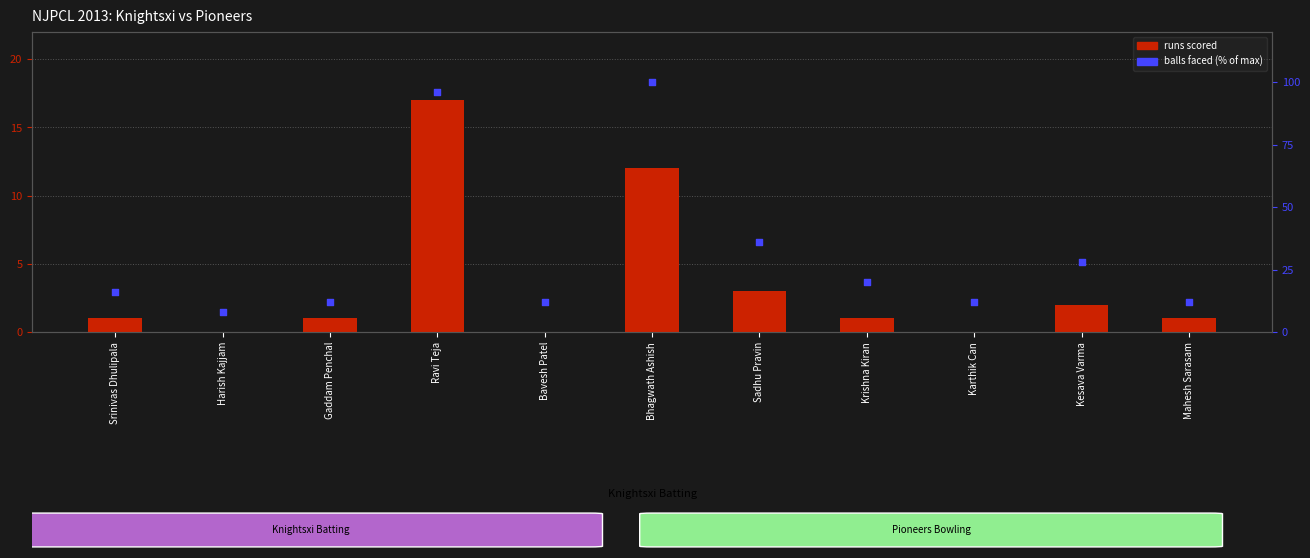

At how many categories does at least one series exceed 97?

1